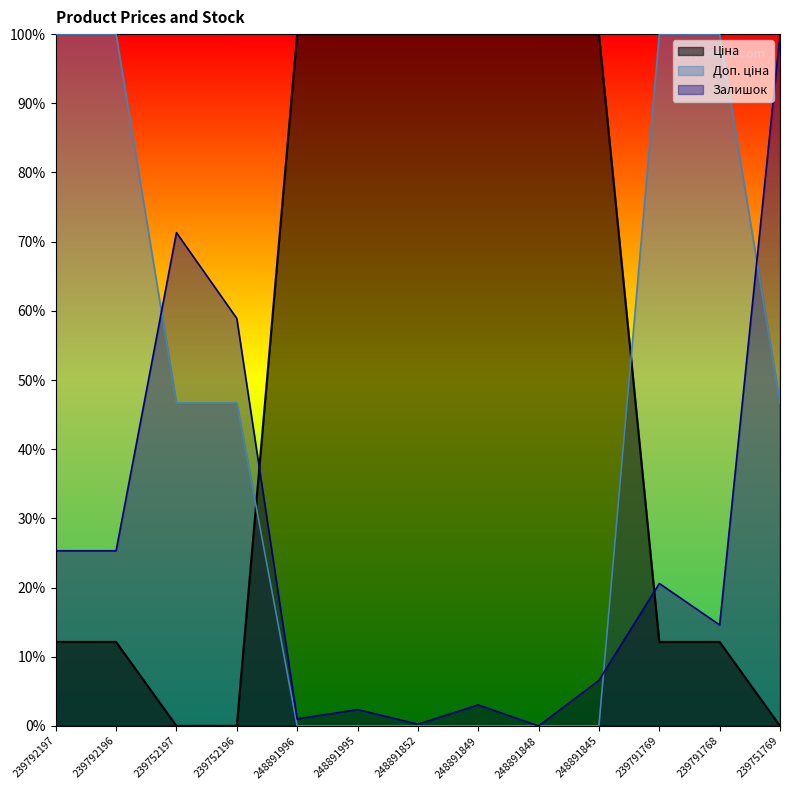

Count the number of data series in this chart.

3